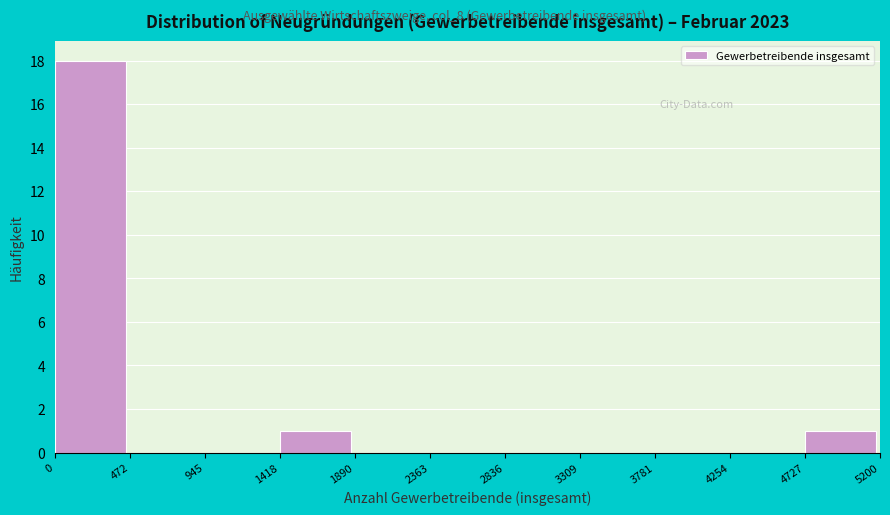

Reading left to right, transcribe this chart: for each bar, give the range it covers on the x-axis and its height. The values are not printed on the chart, so give them approximately, as read against the axis.

0 to 472: 18
472 to 945: 0
945 to 1418: 0
1418 to 1890: 1
1890 to 2363: 0
2363 to 2836: 0
2836 to 3309: 0
3309 to 3781: 0
3781 to 4254: 0
4254 to 4727: 0
4727 to 5200: 1